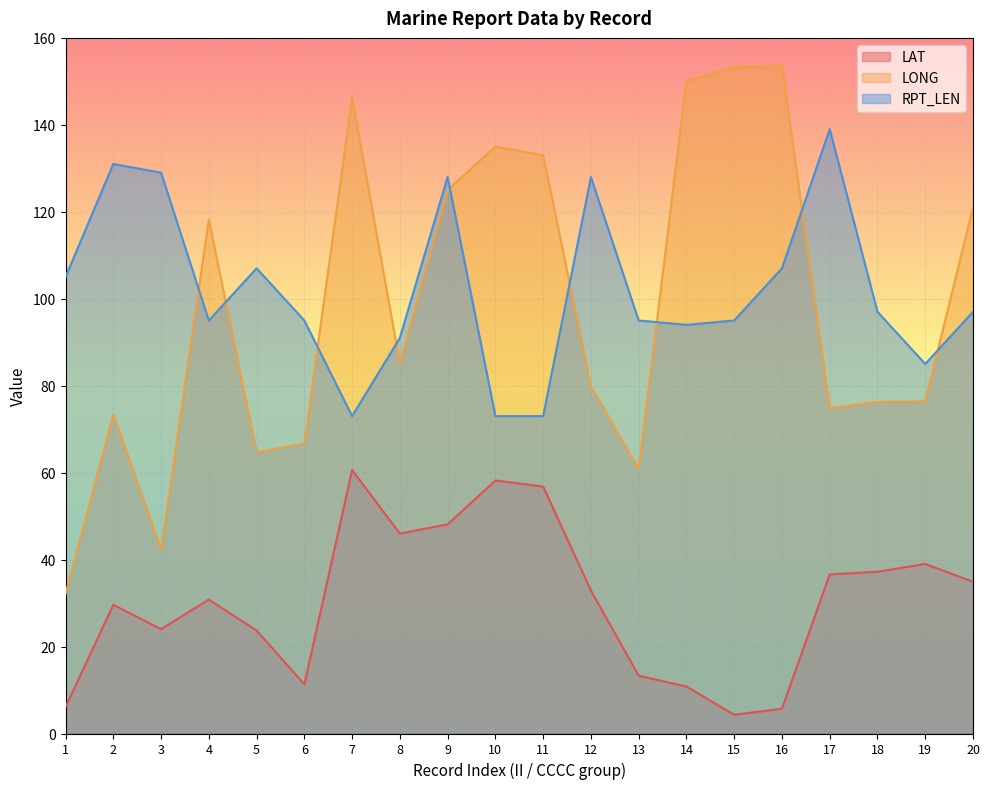

Between 2 and 16, which series saw the biggest shift?

LONG